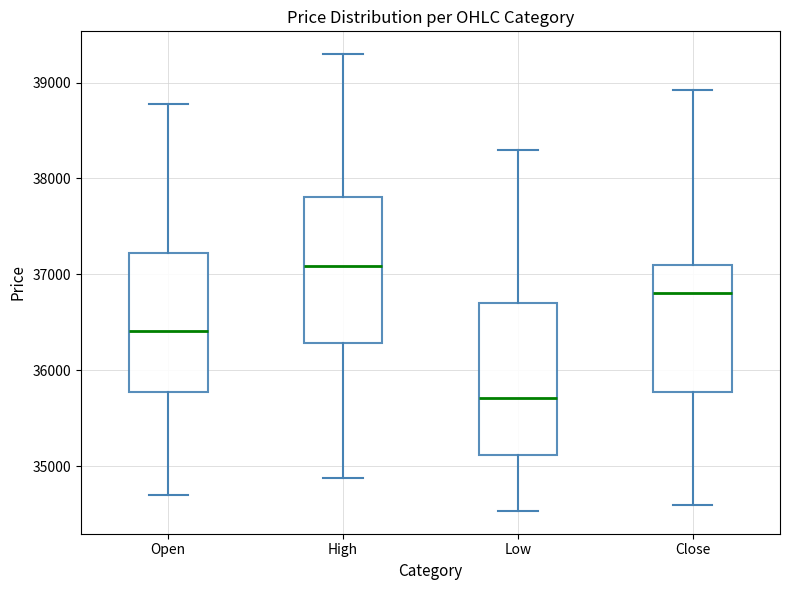

Which box's median line is the lowest?

Low